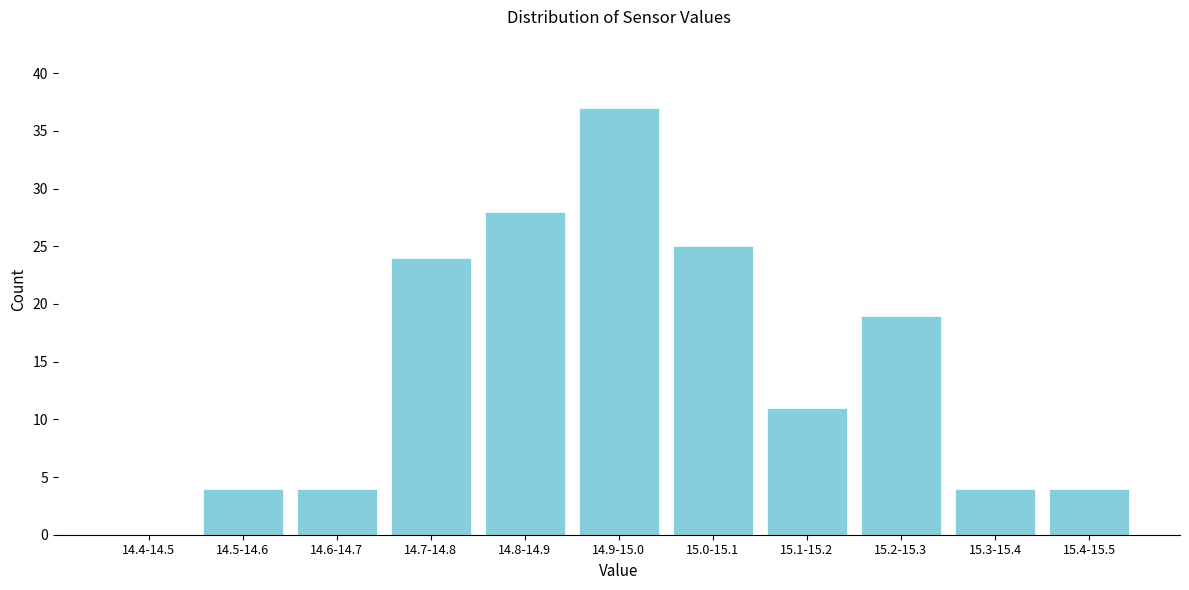

Reading right to left, list all the values displayed in this chart.

15.4-15.5=4	15.3-15.4=4	15.2-15.3=19	15.1-15.2=11	15.0-15.1=25	14.9-15.0=37	14.8-14.9=28	14.7-14.8=24	14.6-14.7=4	14.5-14.6=4	14.4-14.5=0